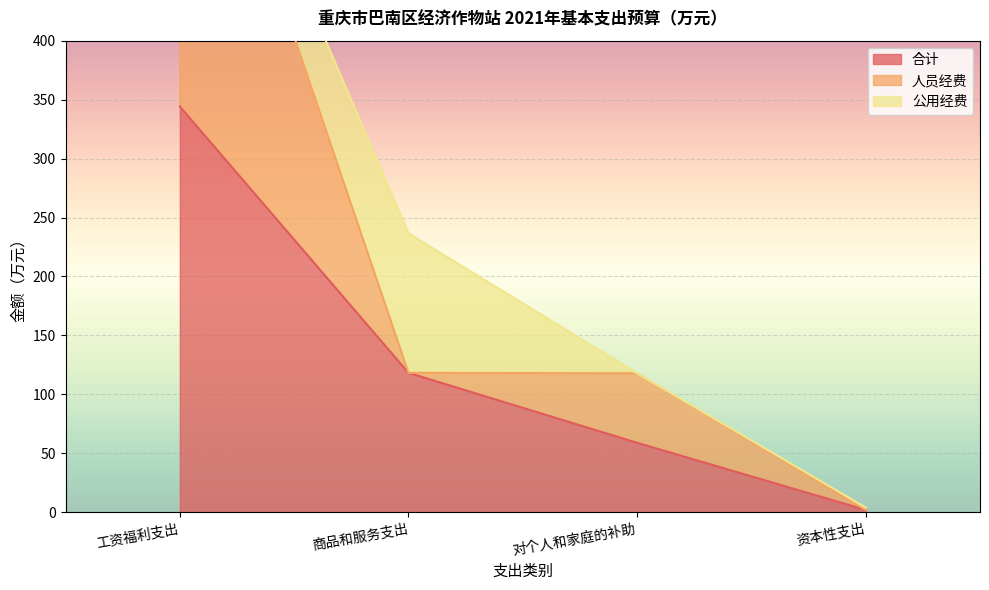

The value of 合计 at 工资福利支出 is 344.2. True or false?

True